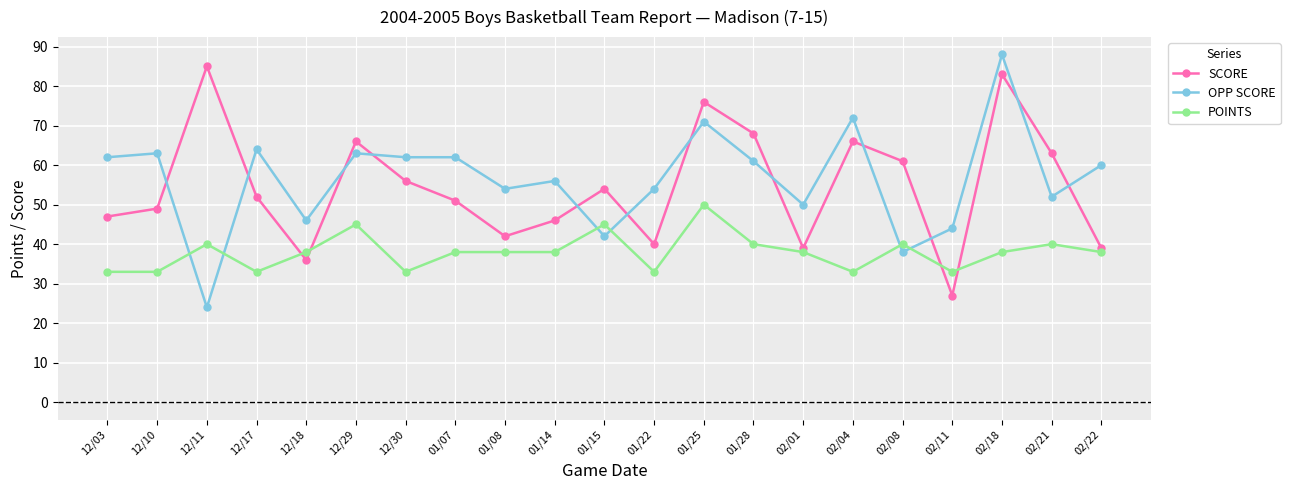

True or false: SCORE has a value of 24 at 12/18.

False